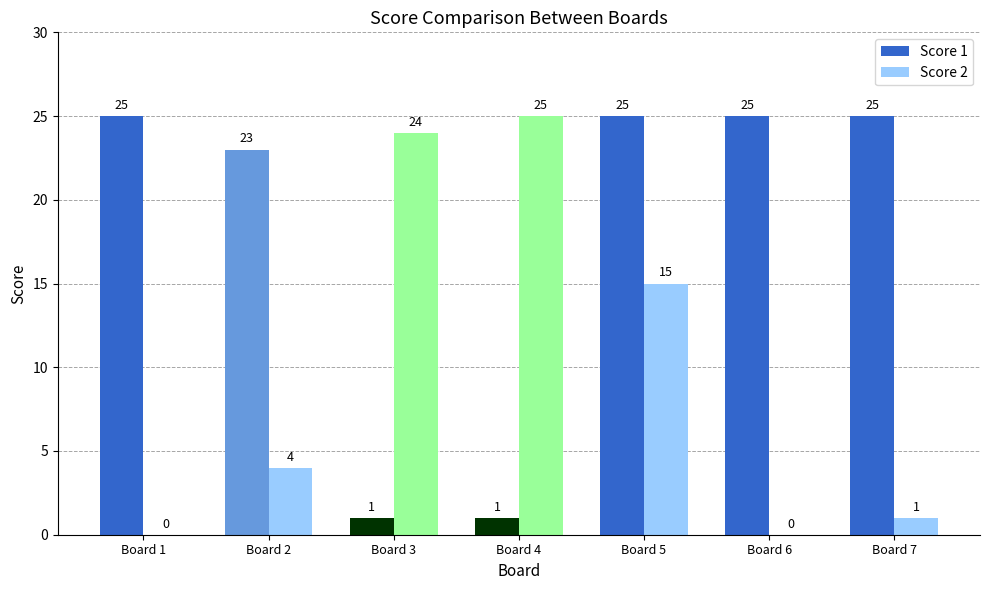

How many categories are shown in the chart?

7